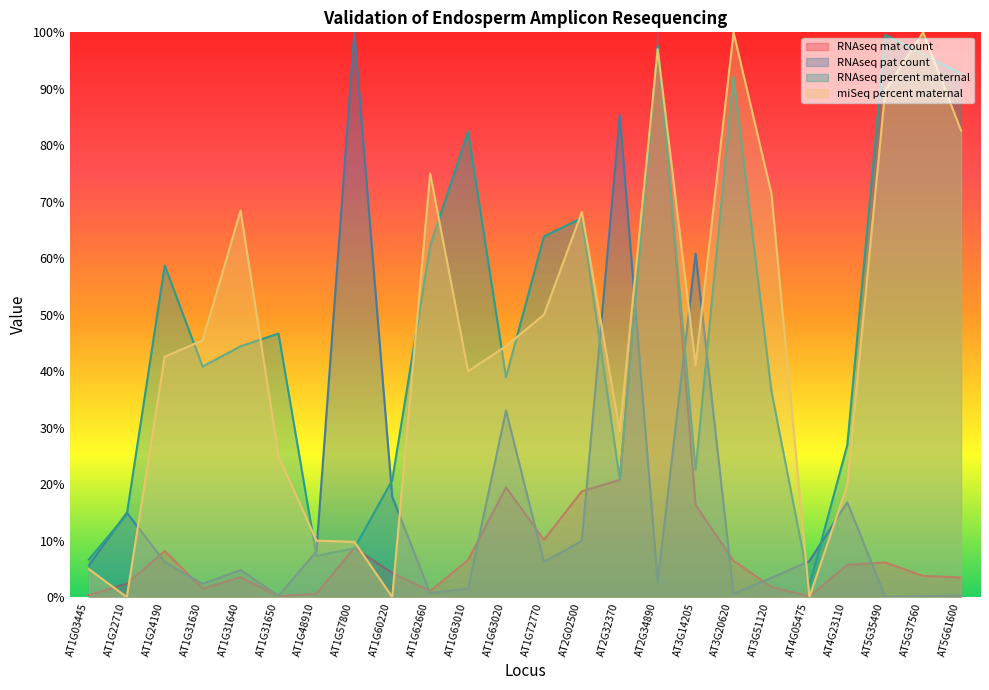

True or false: RNAseq pat count has more than 1 points higher than both neighbors.

True